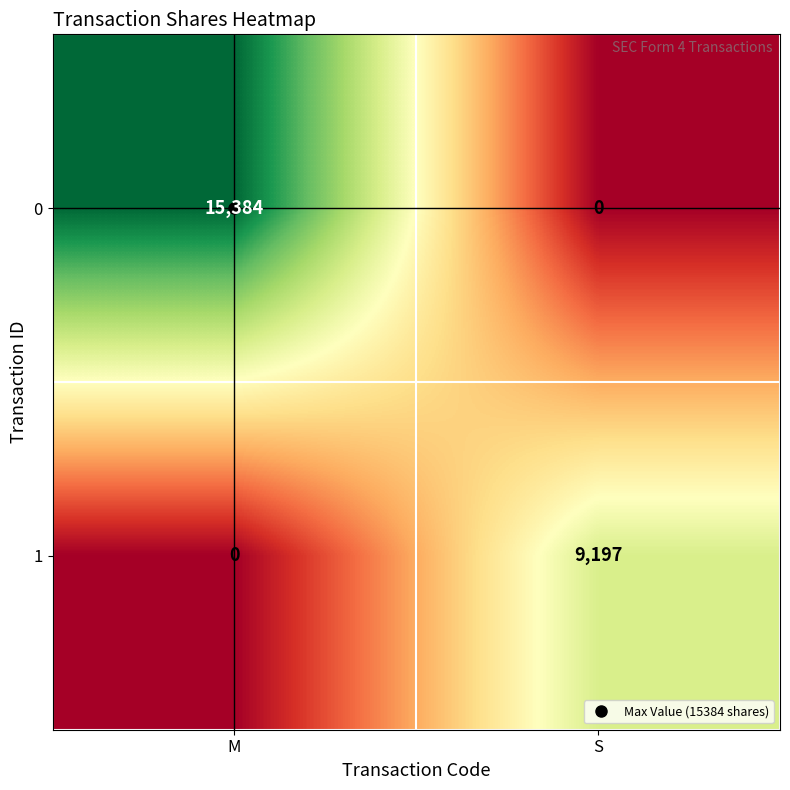

List the series in order of their peak value, highest first.

0, 1